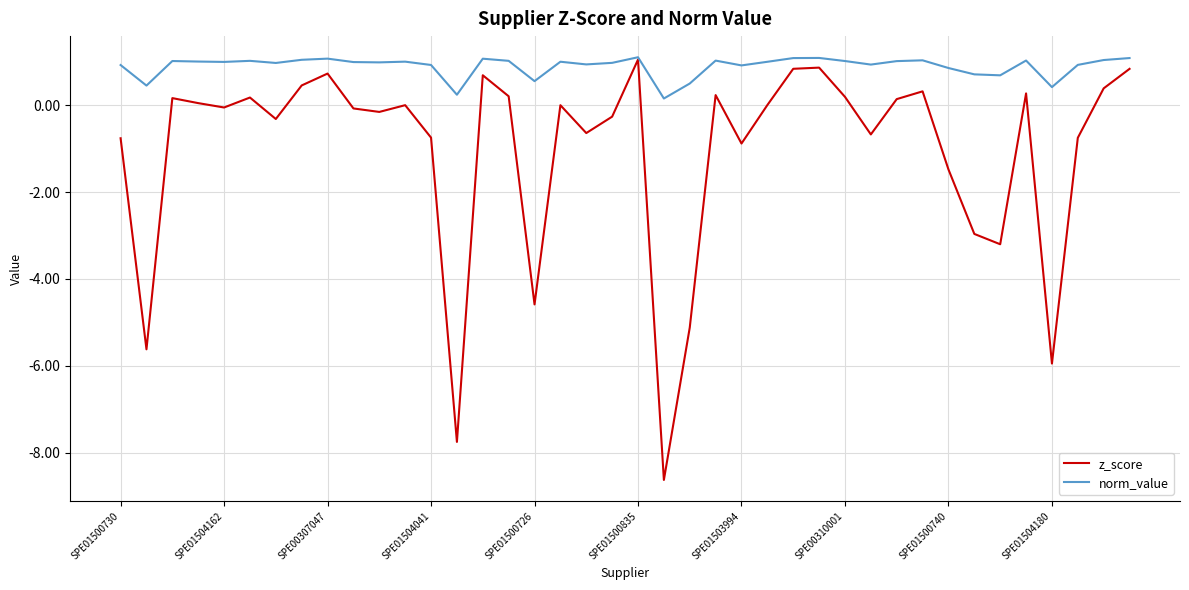

What is the minimum value for norm_value?

0.2